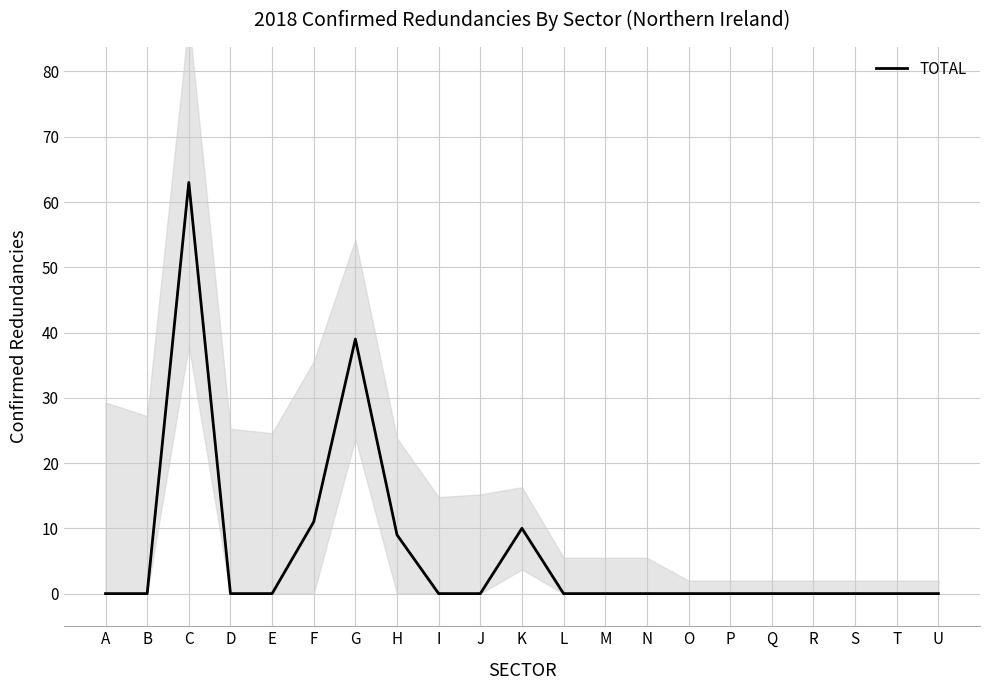

What is the sum of the values at S and F?

11